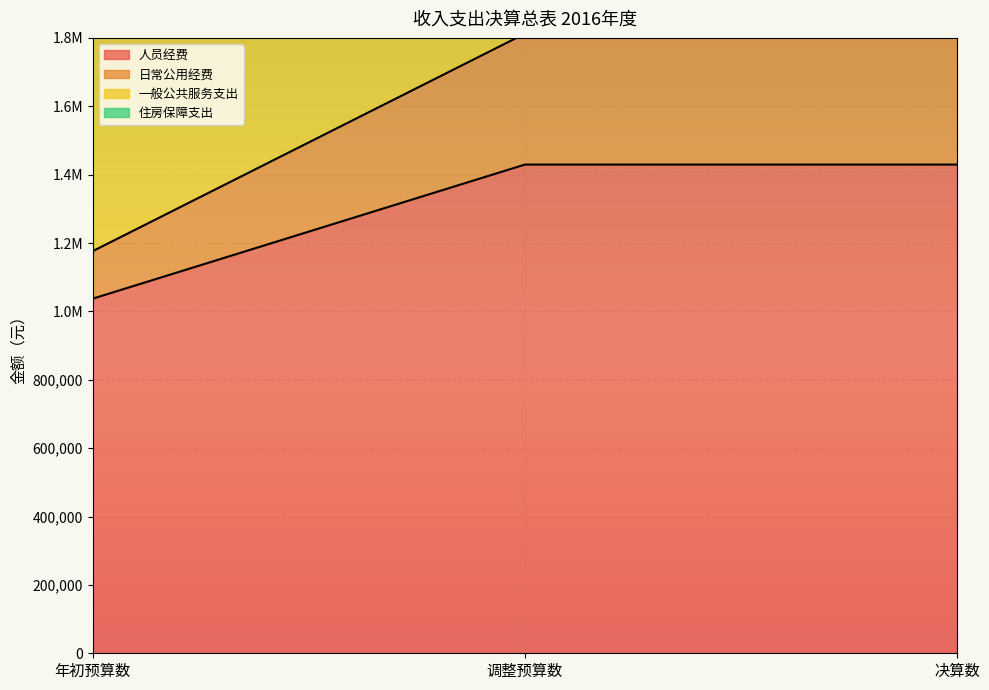

At which category does the chart reach its minimum across all series?

年初预算数